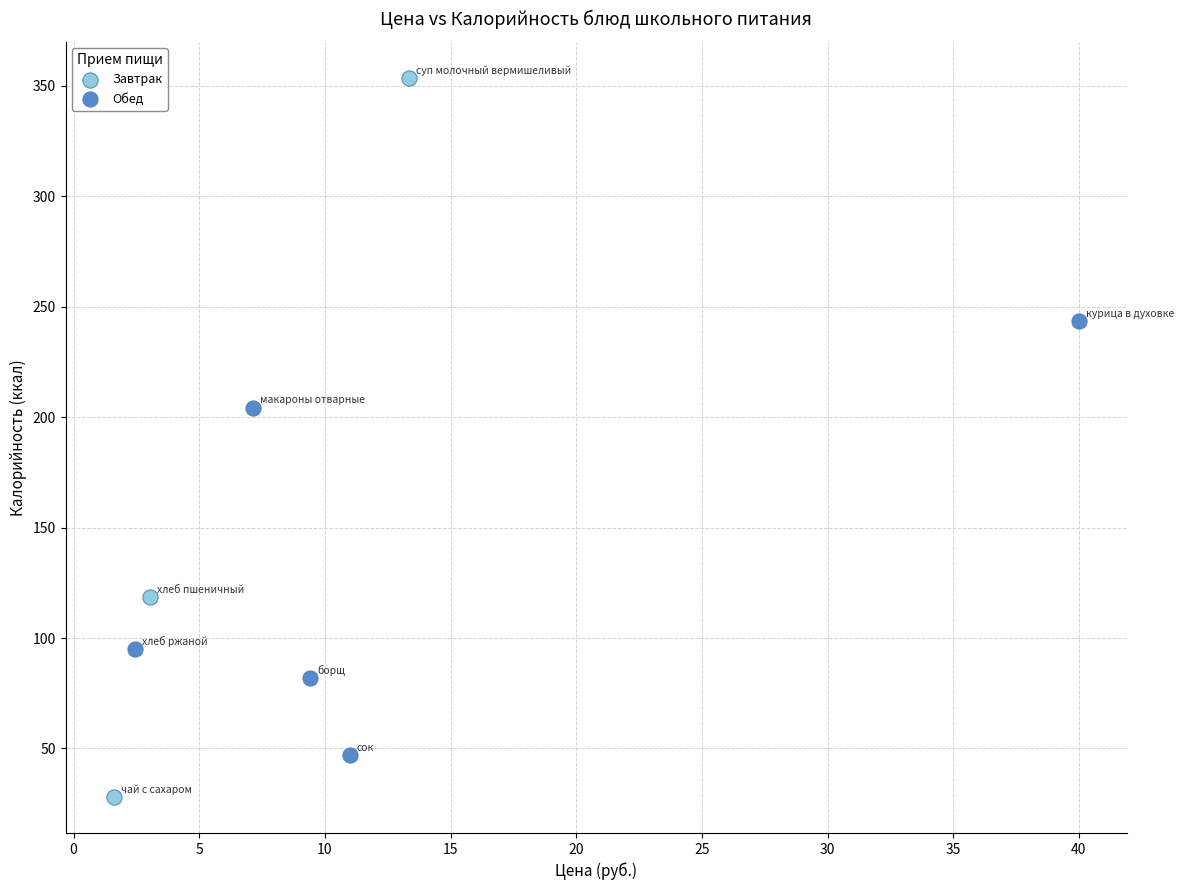

Which series has the widest spread of Y values?

Завтрак